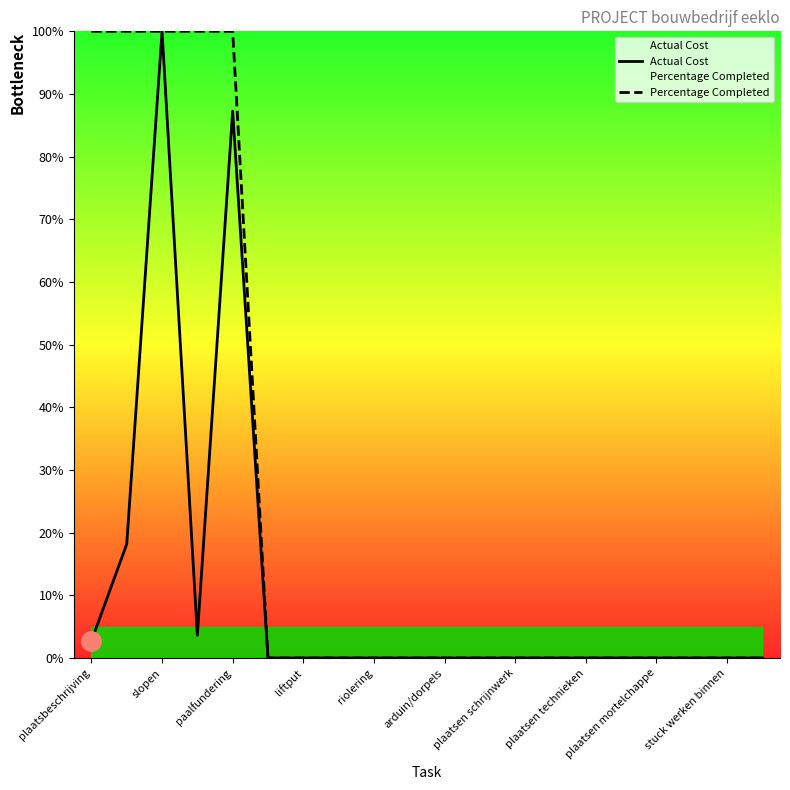

At which label does Actual Cost reach its minimum?

arduin/dorpels